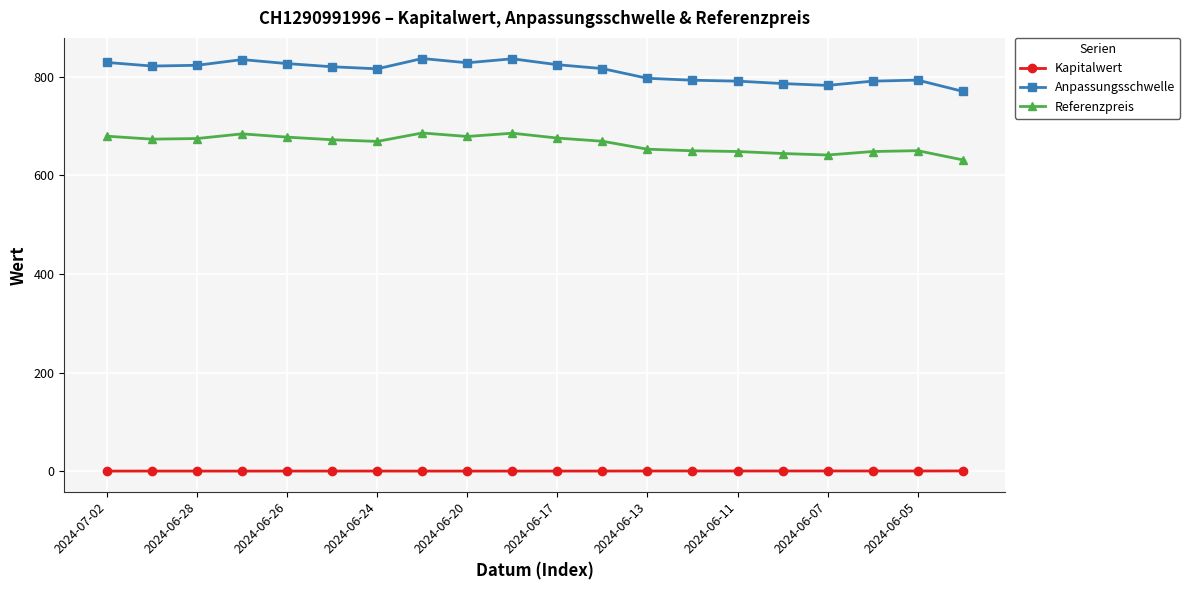

What is the difference between the maximum and minimum values in the Anpassungsschwelle series?

66.5